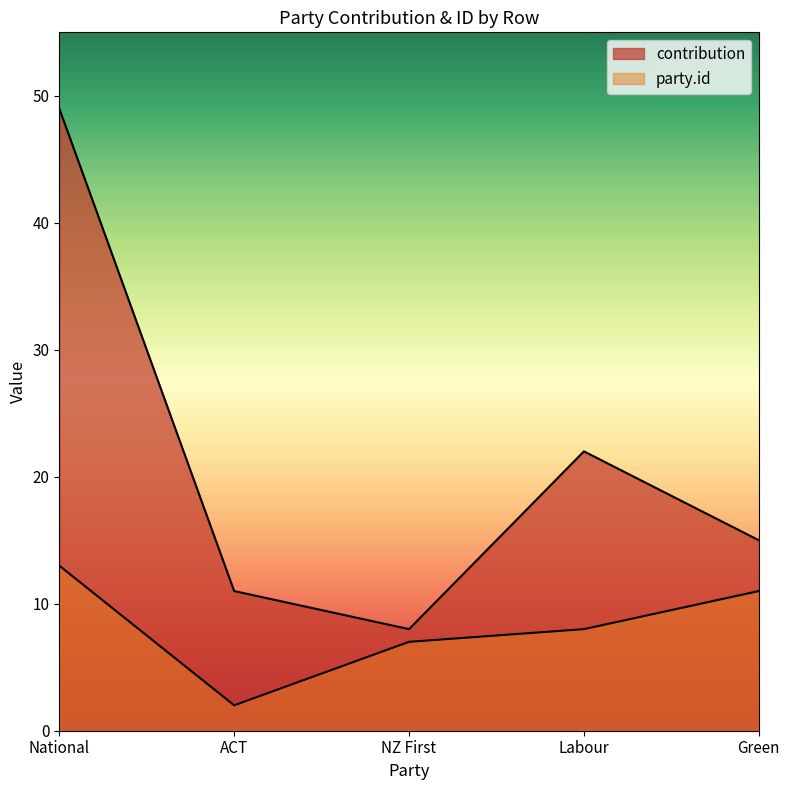

Reading left to right, extract all data points from this chart.

contribution: 49	11	8	22	15
party.id: 13	2	7	8	11